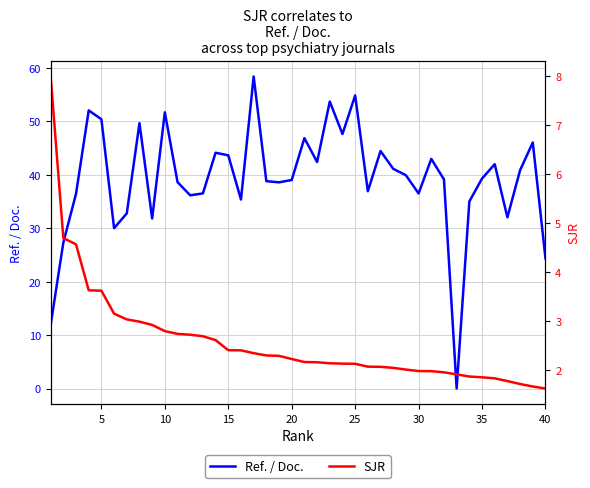

Which series has the largest range (max minus min)?

Ref. / Doc.